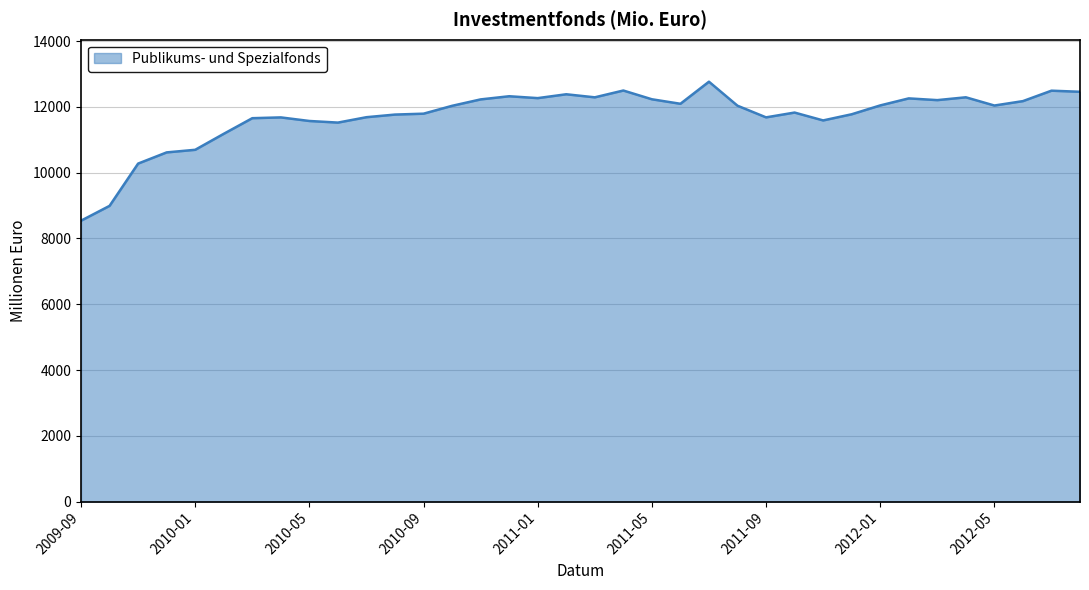

What is the smallest value displayed?

8539